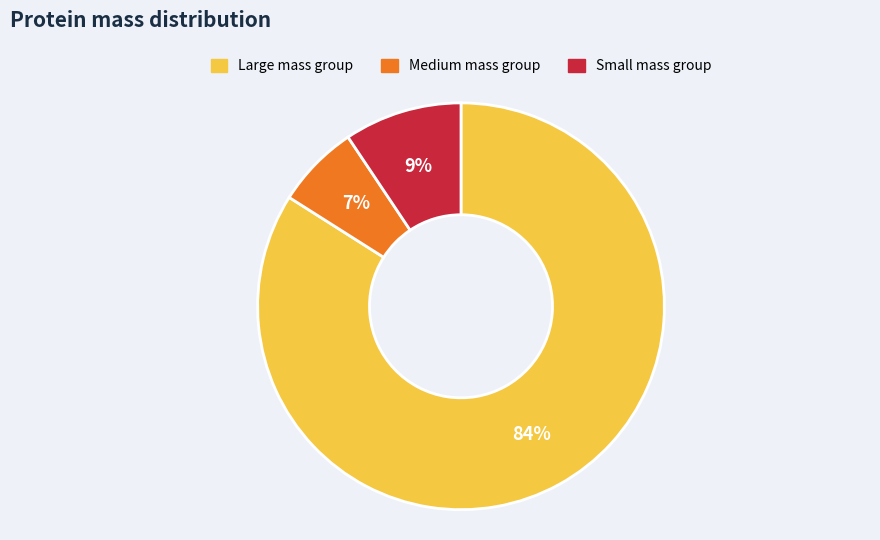

Is there a majority slice in this chart?

Yes